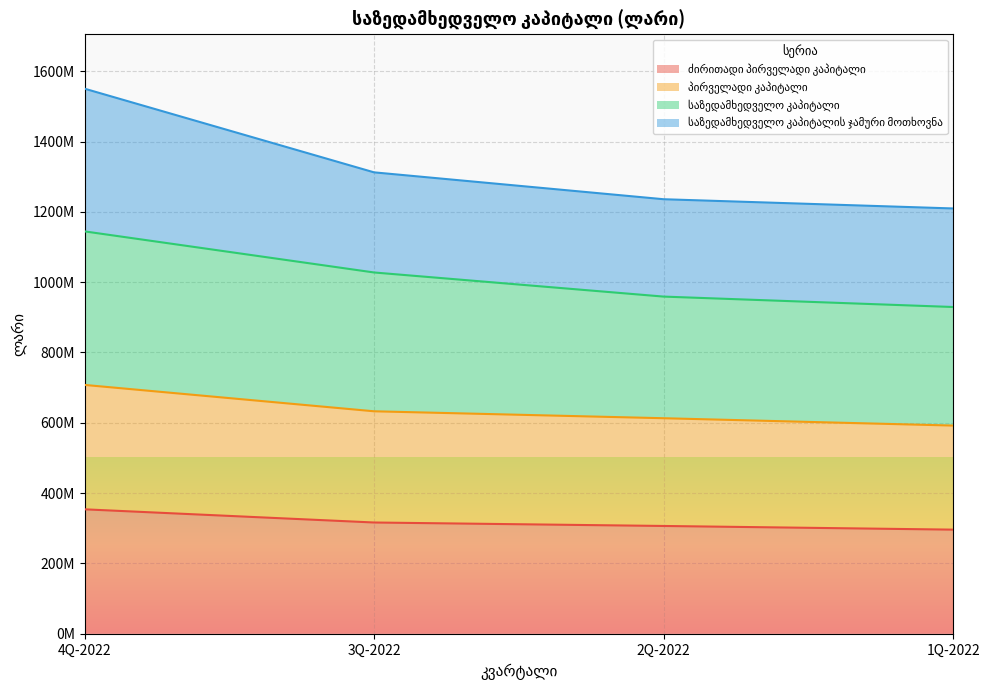

Which series has the largest total across all categories?

საზედამხედველო კაპიტალი